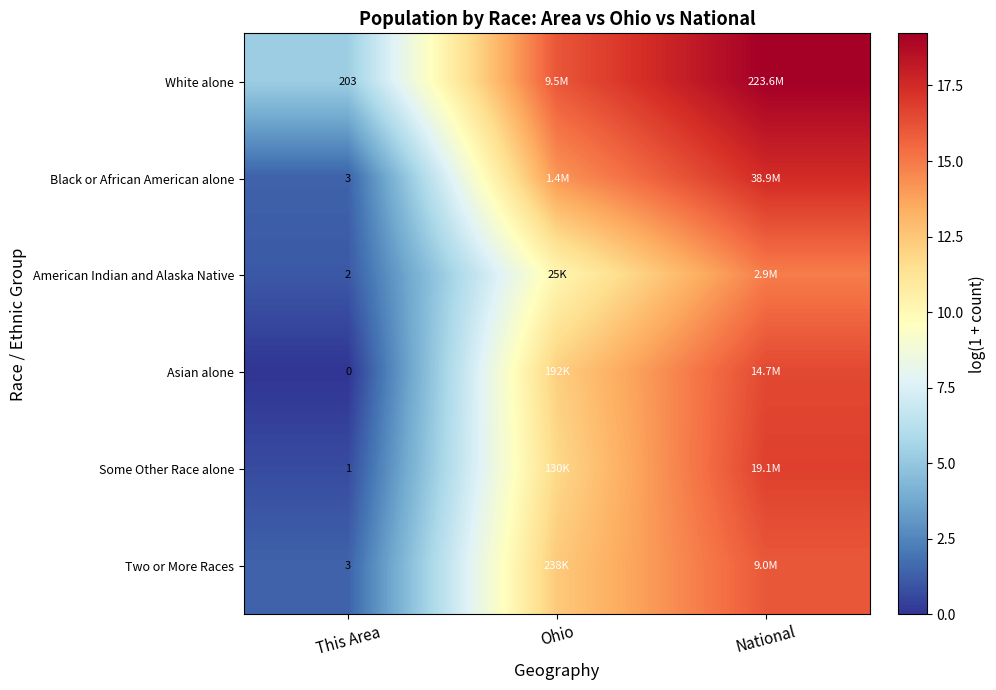

Is the value of Asian alone at This Area greater than the value of Some Other Race alone at This Area?

No